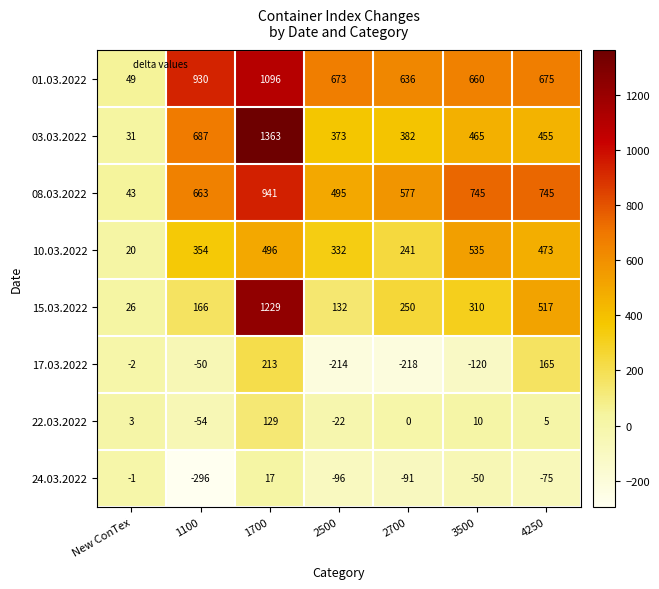

Between 1700 and 2700, which series saw the biggest shift?

03.03.2022